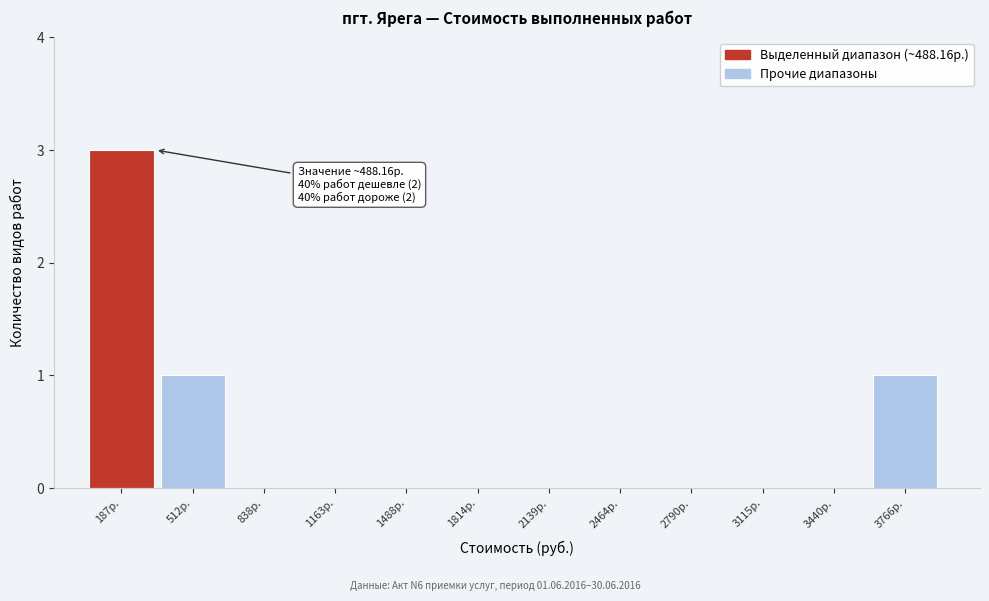

Reading right to left, list all the values displayed in this chart.

3766р.=1	3440р.=0	3115р.=0	2790р.=0	2464р.=0	2139р.=0	1814р.=0	1488р.=0	1163р.=0	838р.=0	512р.=1	187р.=3